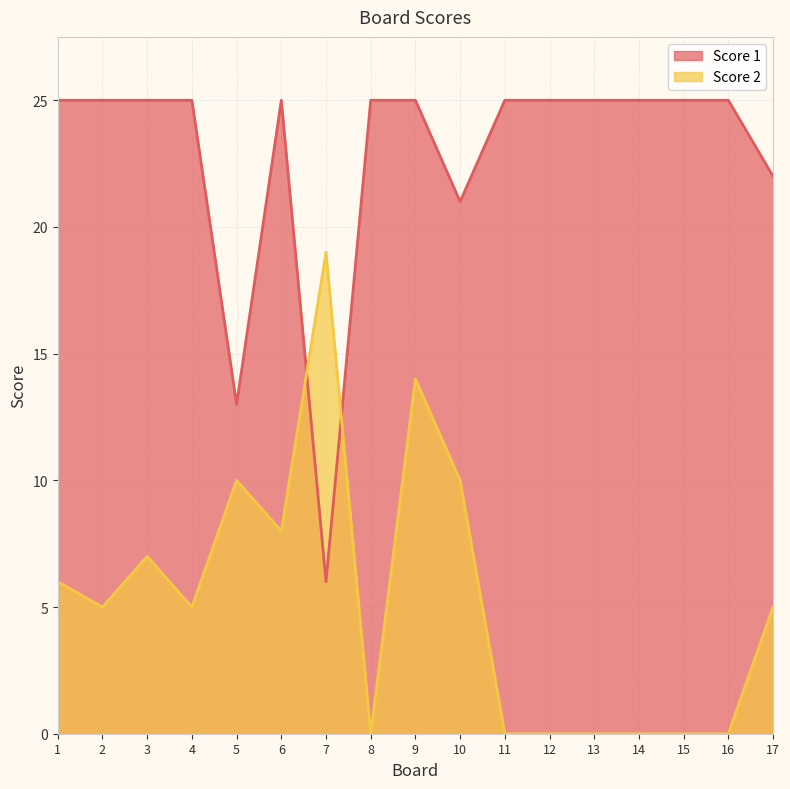

What is the value of the Score 2 point at the 7th from the left?

19